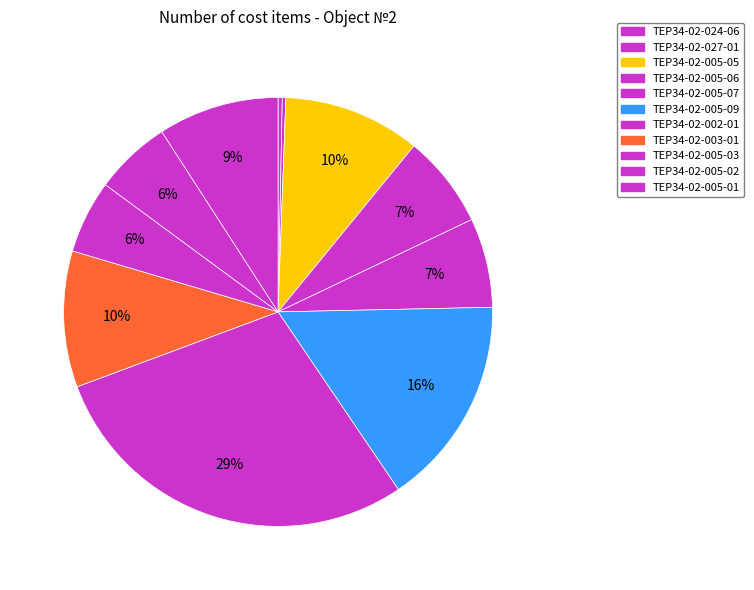

Does any single category account for the majority?

No